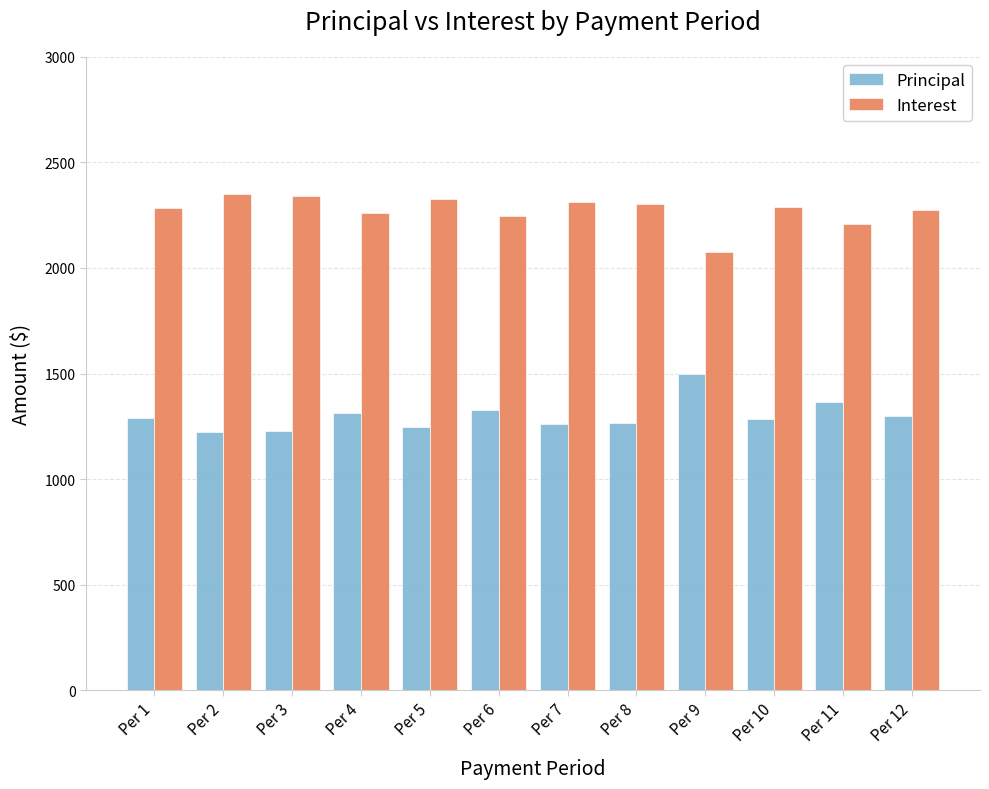

How many values in the Principal series are below 1291?

6